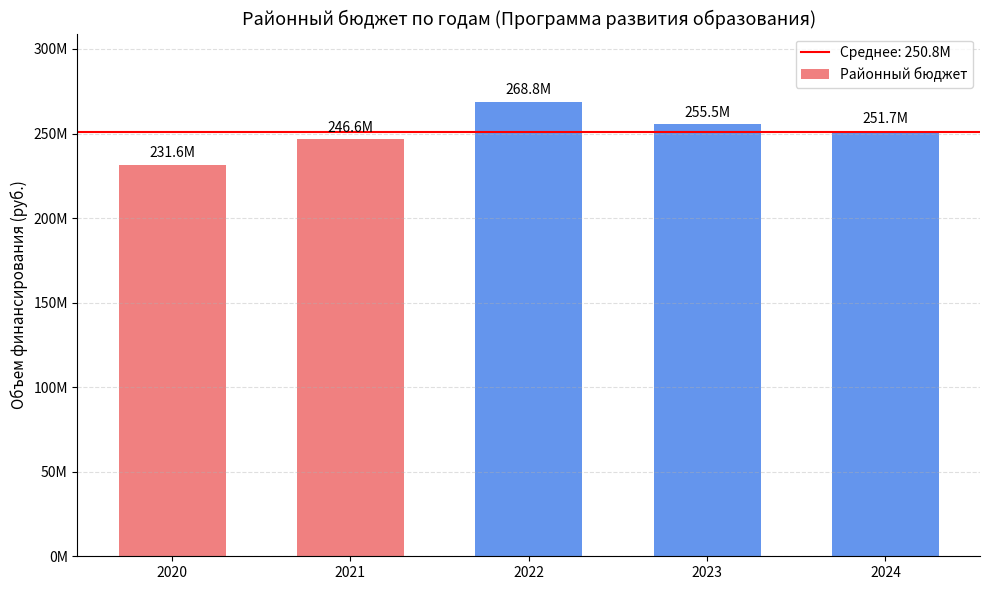

Is it true that the value at 2024 is 251654667.3?

True